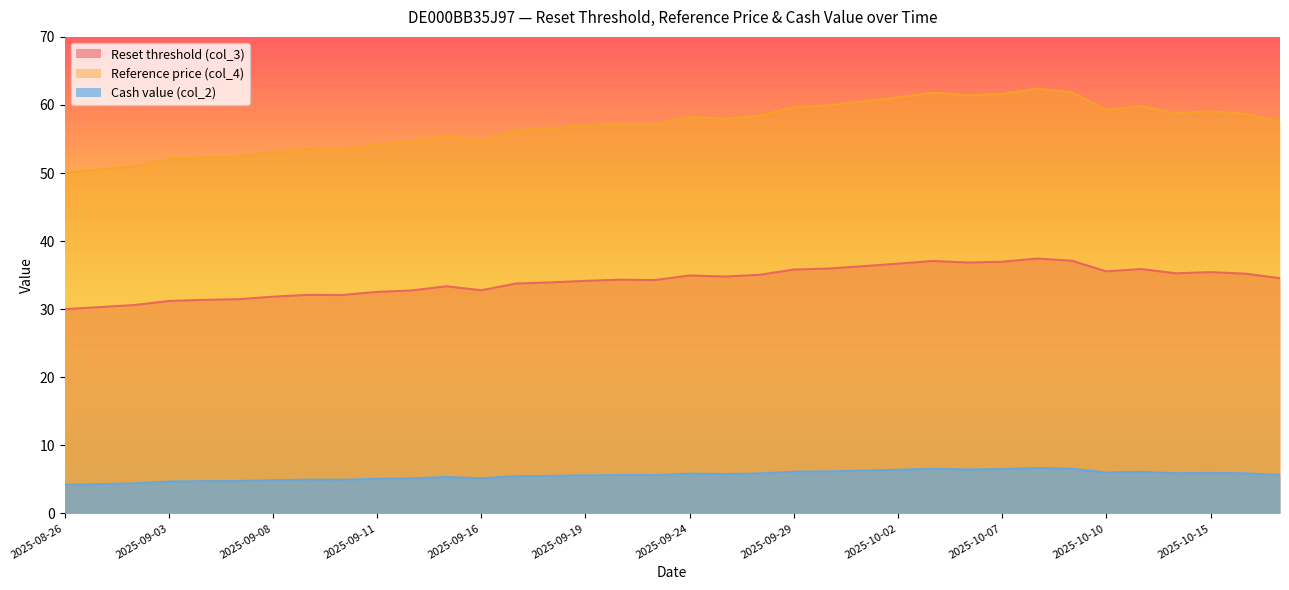

True or false: Reference price (col_4) and Cash value (col_2) cross at least once.

False